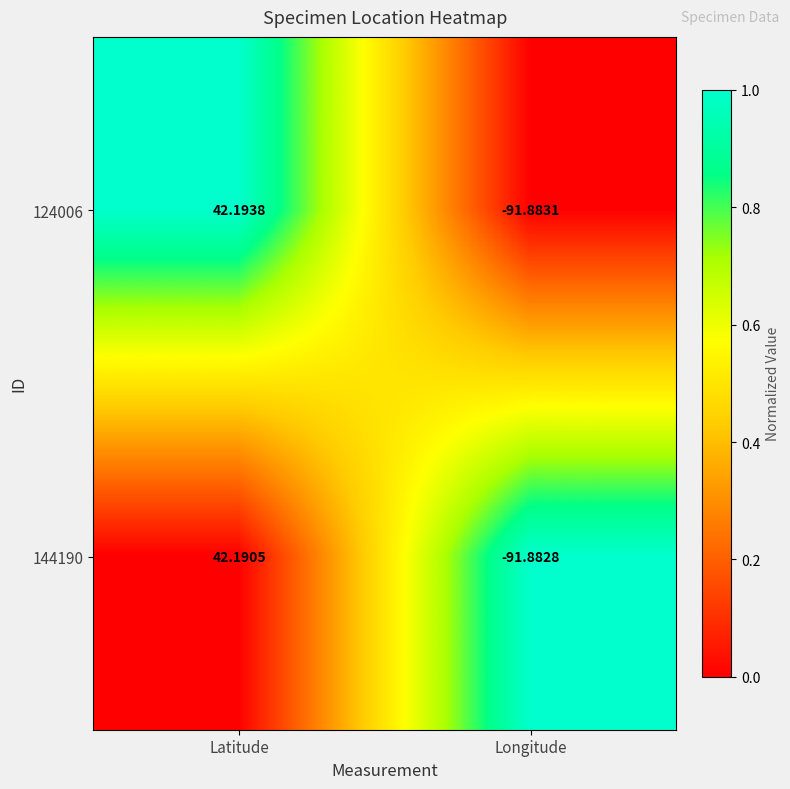

Which category has the lowest value in the 124006 series?

Longitude